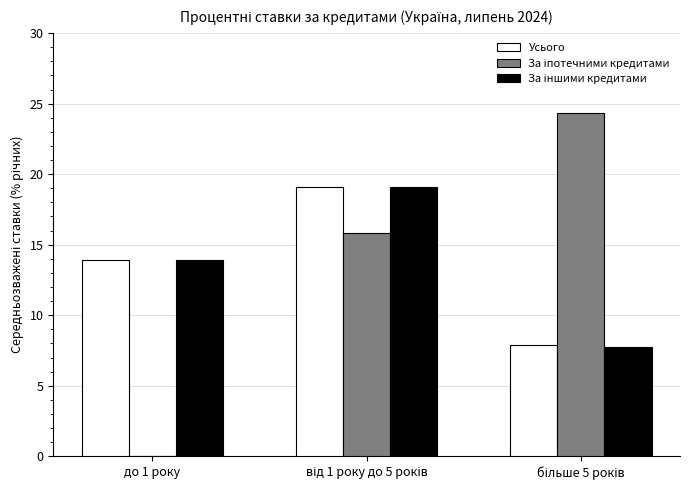

What is the sum of all Усього values?

40.9